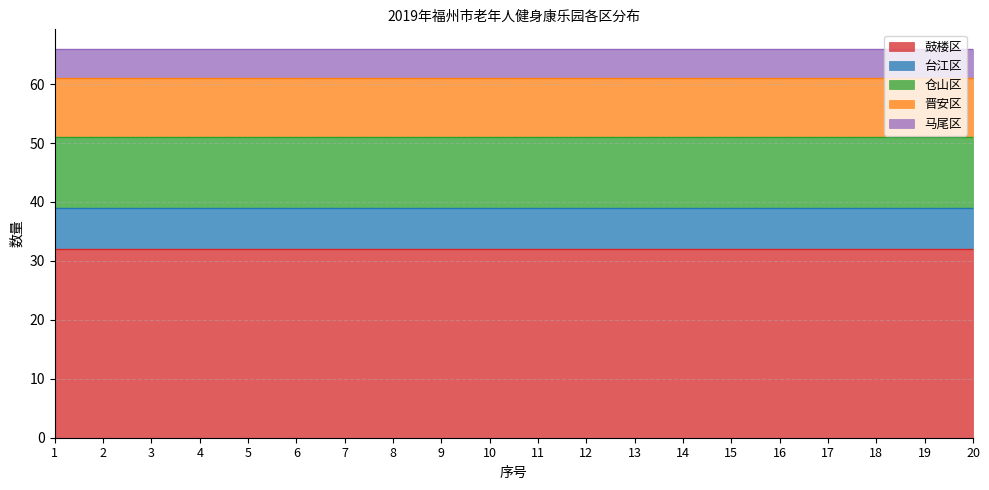

True or false: 马尾区 and 晋安区 cross at least once.

False